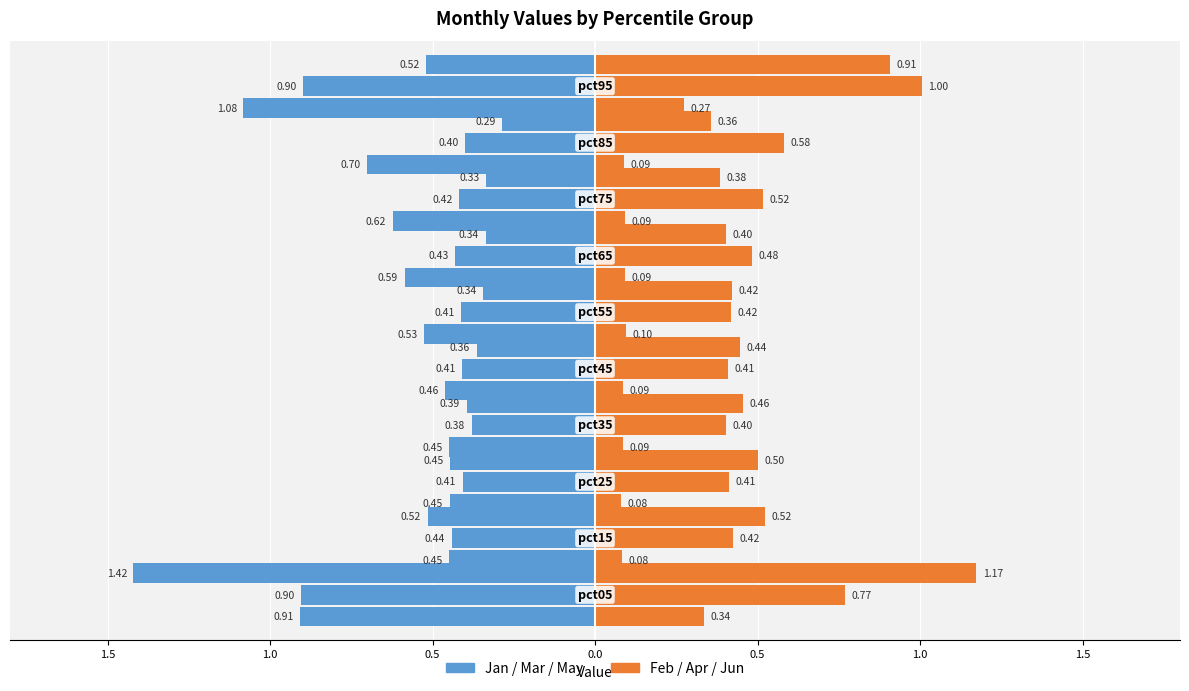

True or false: Apr has a value of 0.6 at 0.5.

False